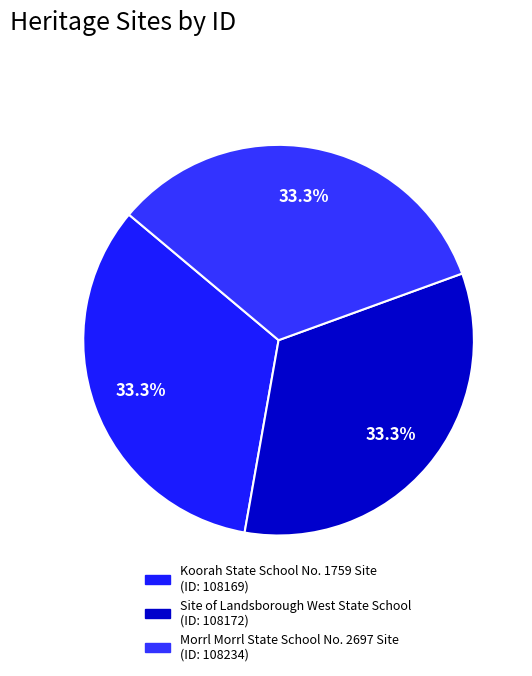

How many segments does this pie chart have?

3